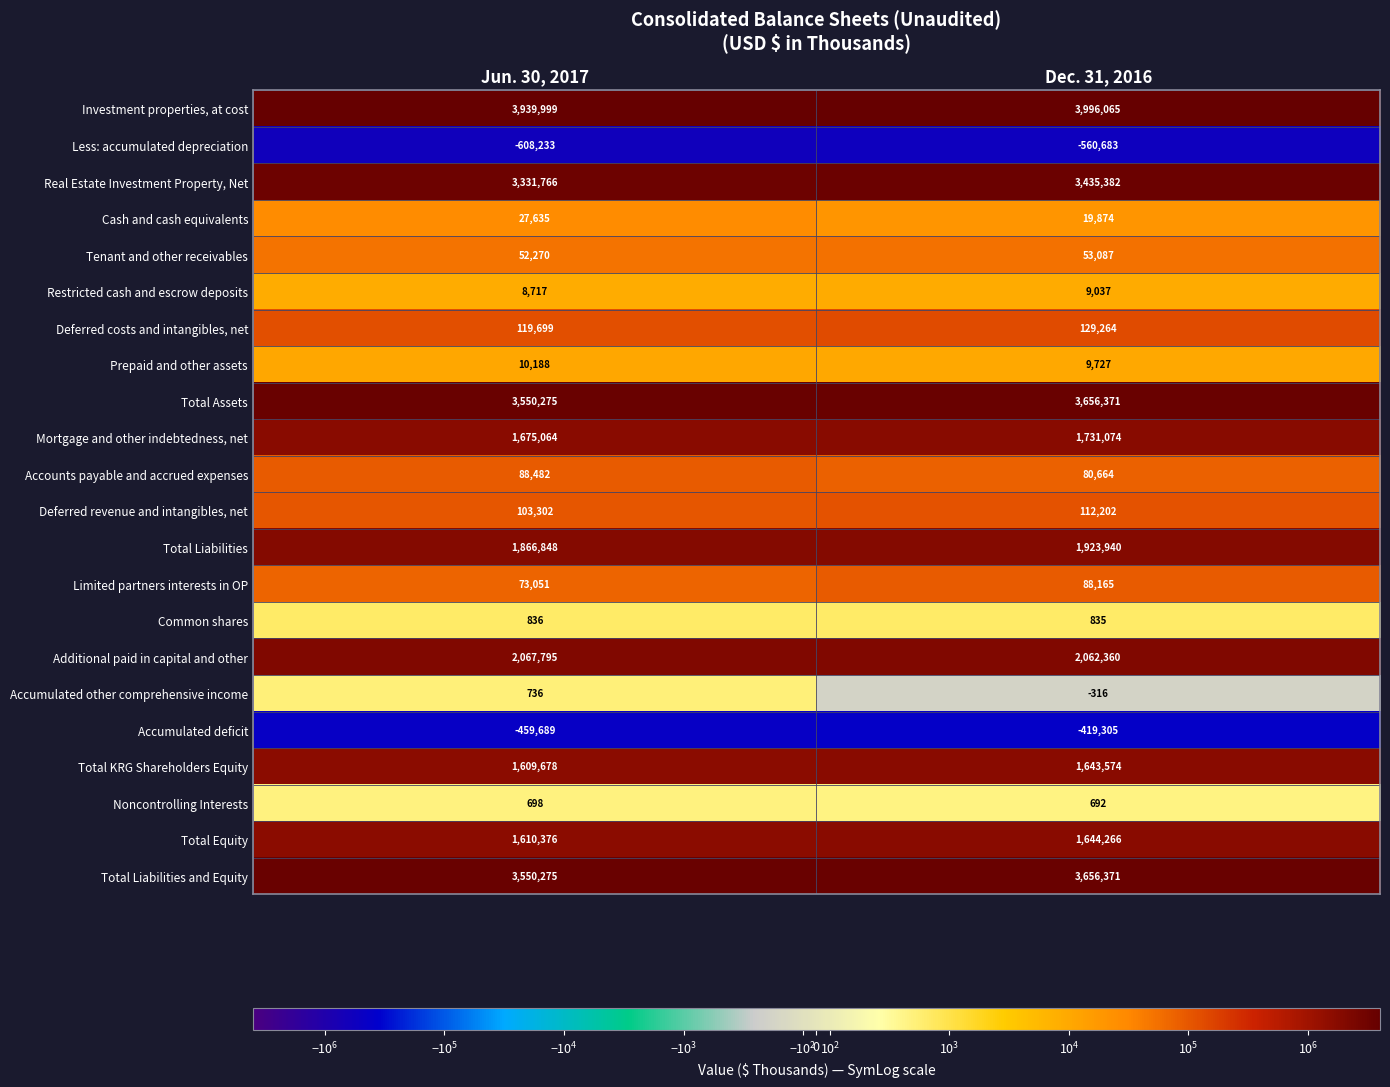

What is the greatest value displayed?

3996065